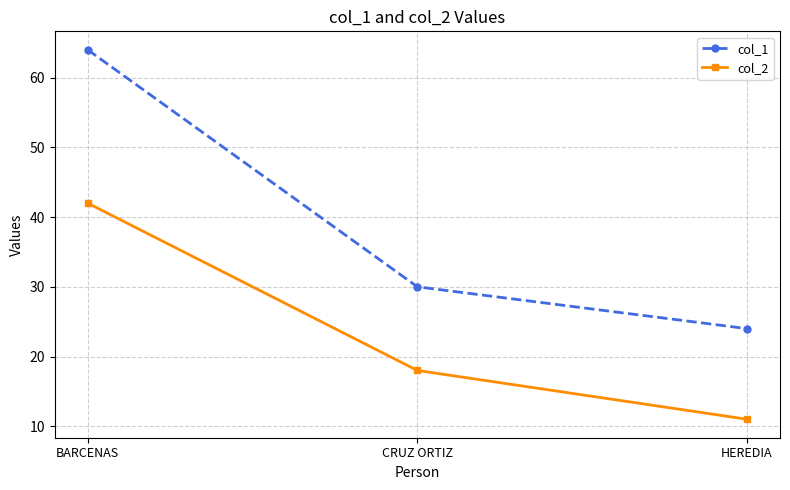

Reading left to right, list all the values displayed in this chart.

col_1: 64	30	24
col_2: 42	18	11